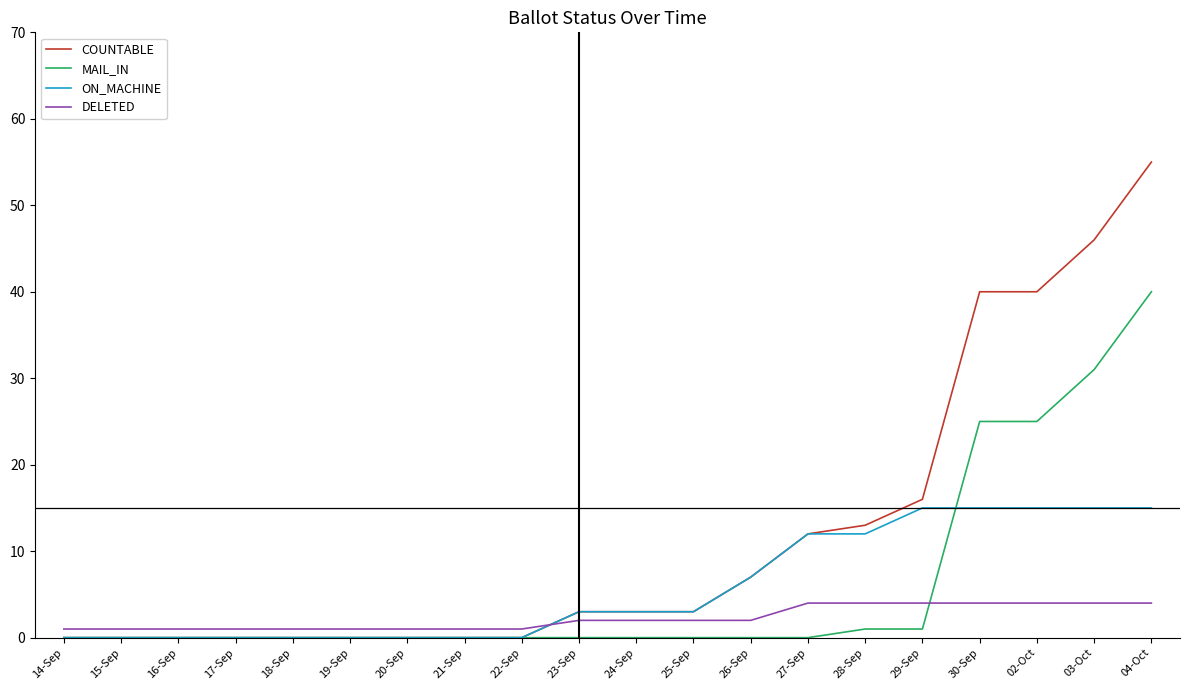

Does the chart display data point markers on the line(s)?

No